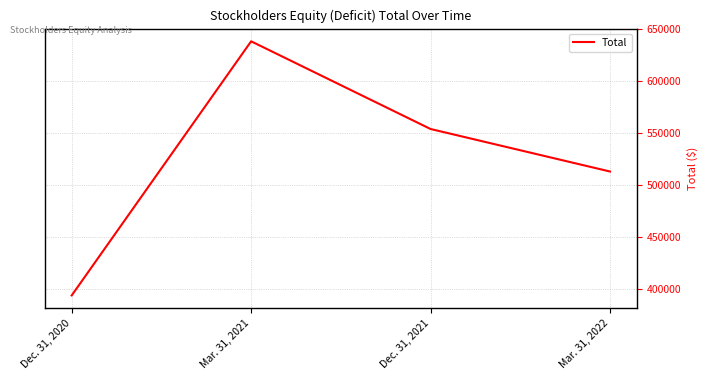

Between Dec. 31, 2020 and Mar. 31, 2021, which is larger?

Mar. 31, 2021